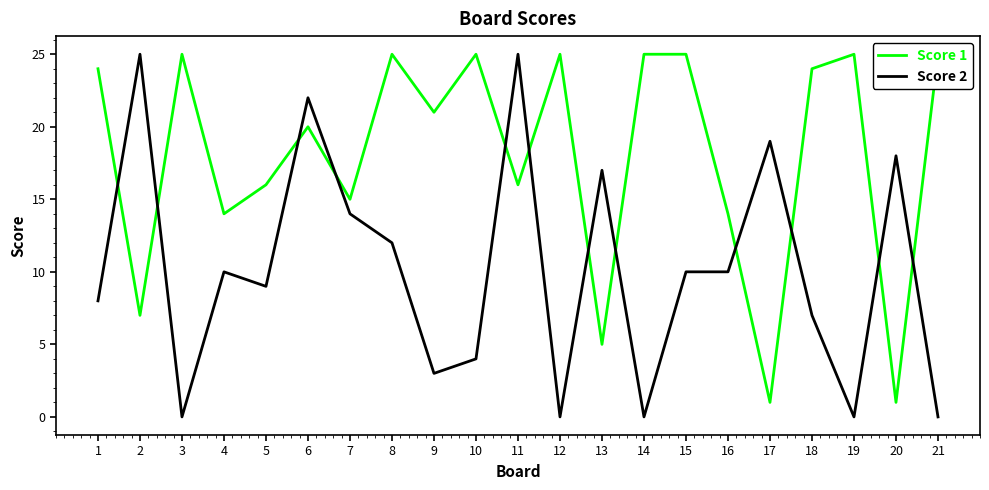

Which series changed the most between 11 and 18?

Score 2